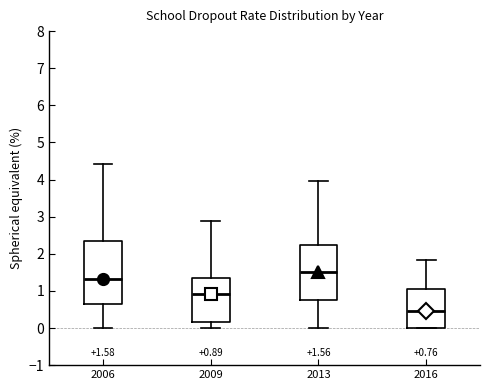

Which box's median line is the highest?

2013